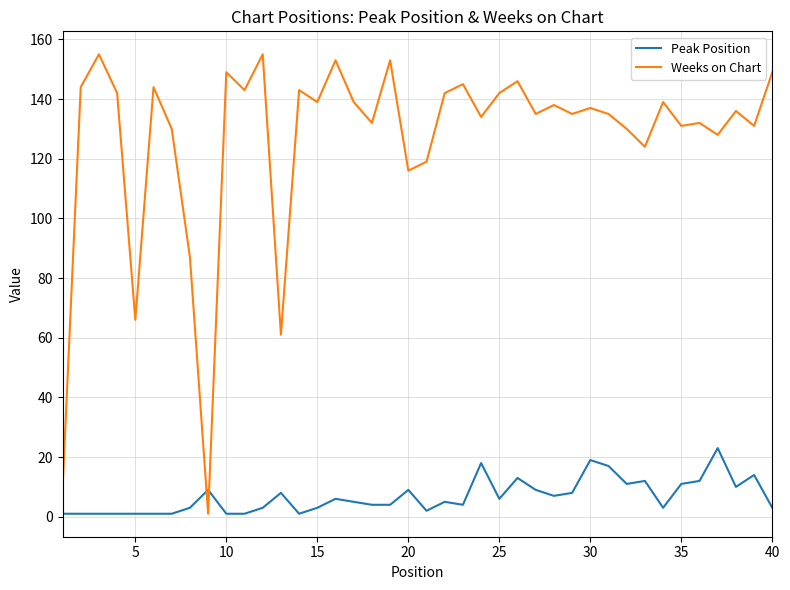

Which series has the largest range (max minus min)?

Weeks on Chart